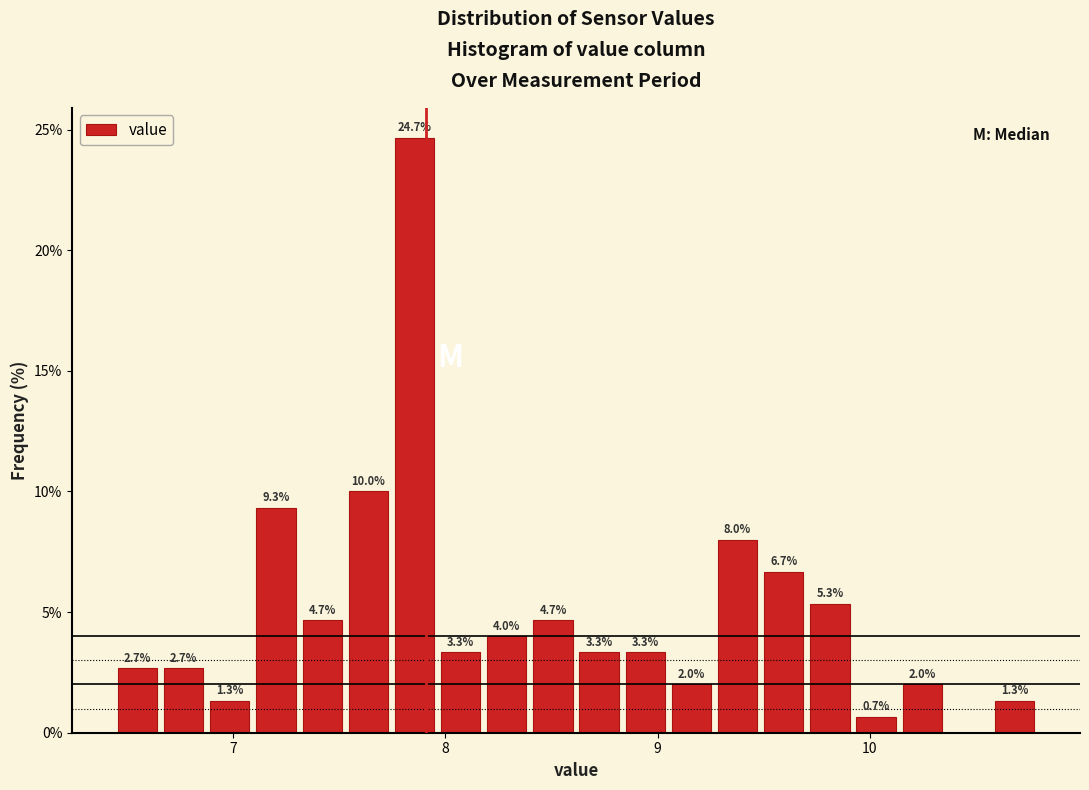

Around what value on the x-axis is the tallest bar? Give the approximate position of its centre, as read against the axis.

7.9